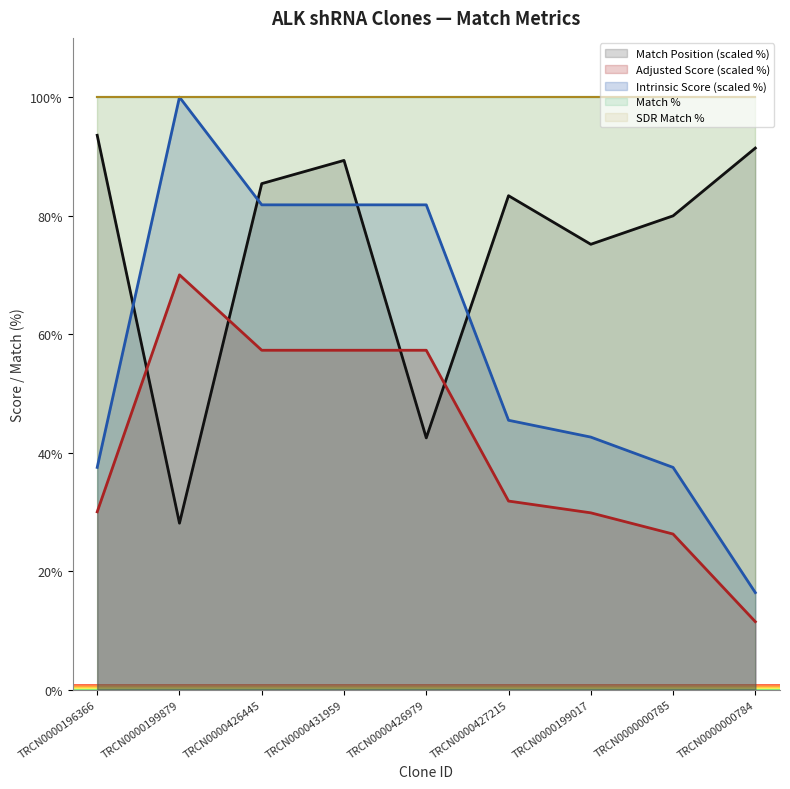

Where is the first local maximum for Intrinsic Score?

TRCN0000199879